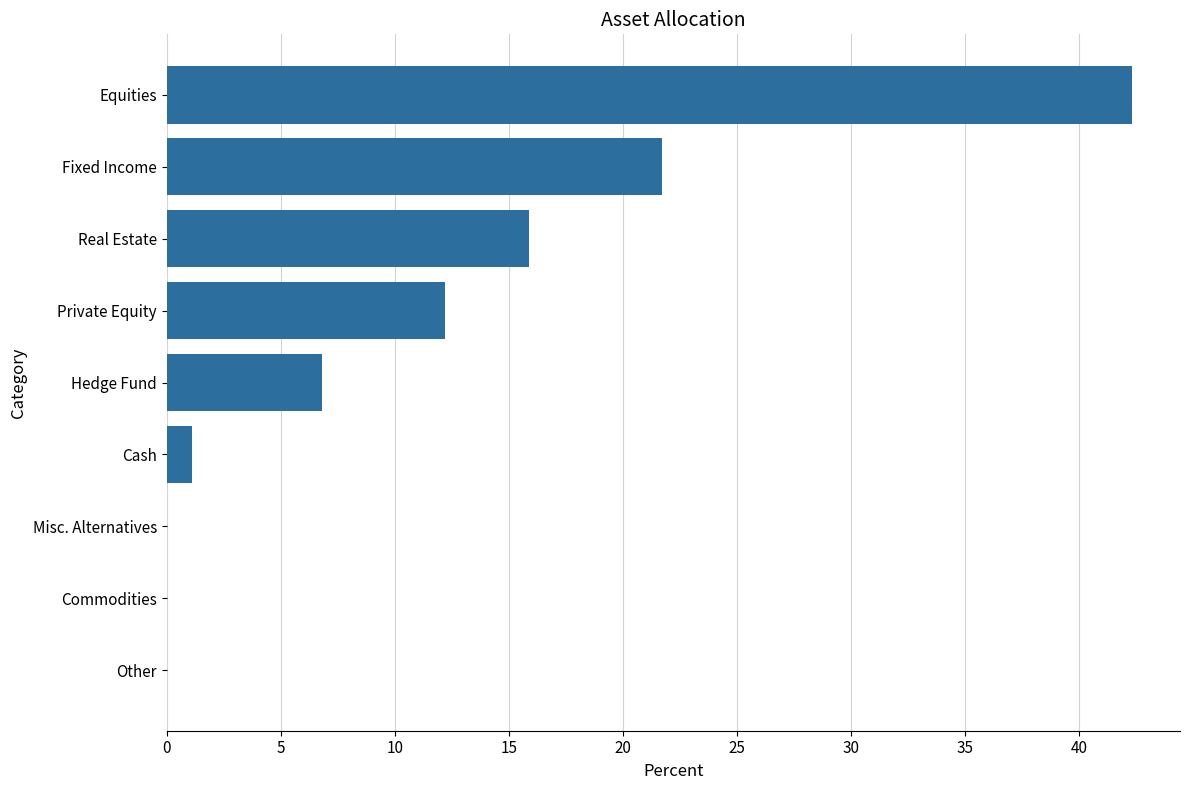

At which label is the value closest to 21?

Fixed Income